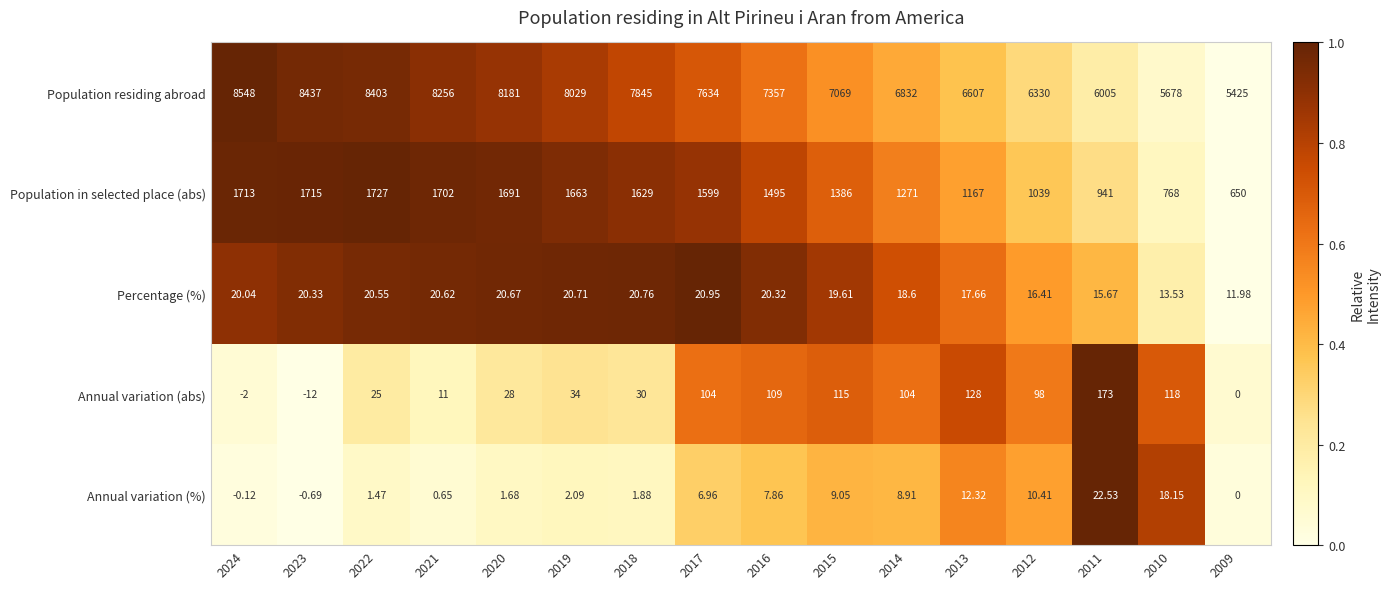

At 2020, list the series in order from largest to smallest.

Population residing abroad, Population in selected place (abs), Annual variation (abs), Percentage (%), Annual variation (%)